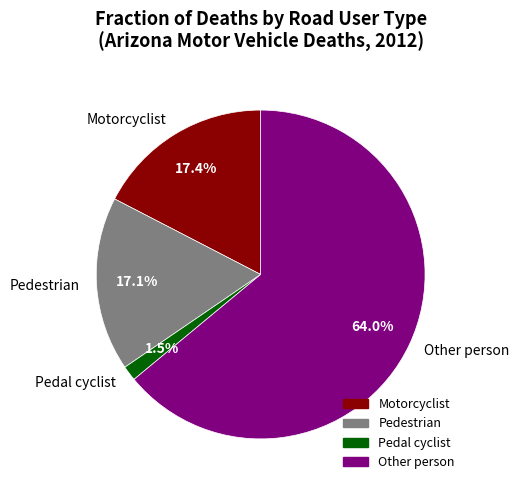

Between Motorcyclist and Other person, which is larger?

Other person